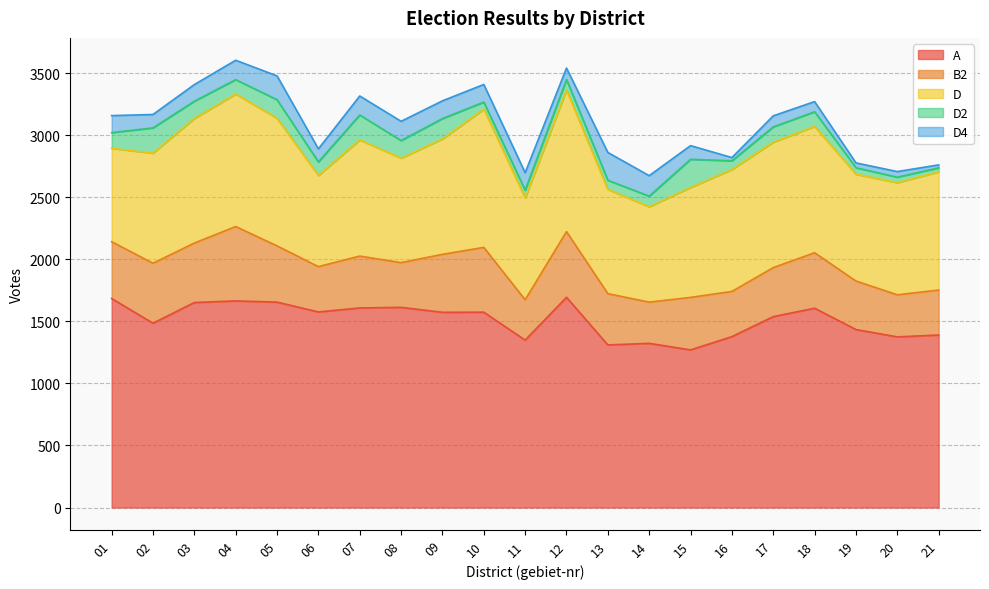

At which label does D4 first exceed 134?

01